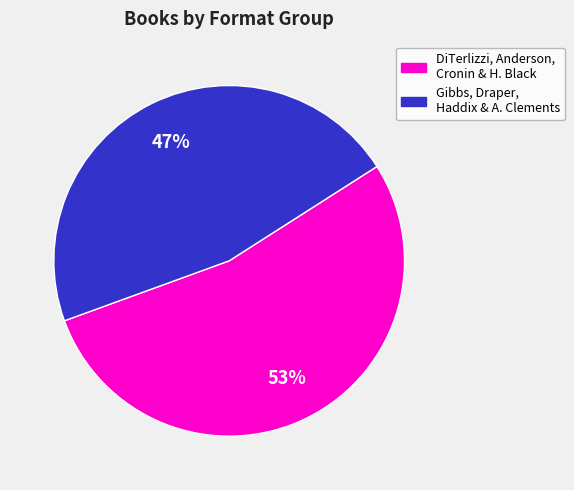

Is there a majority slice in this chart?

Yes